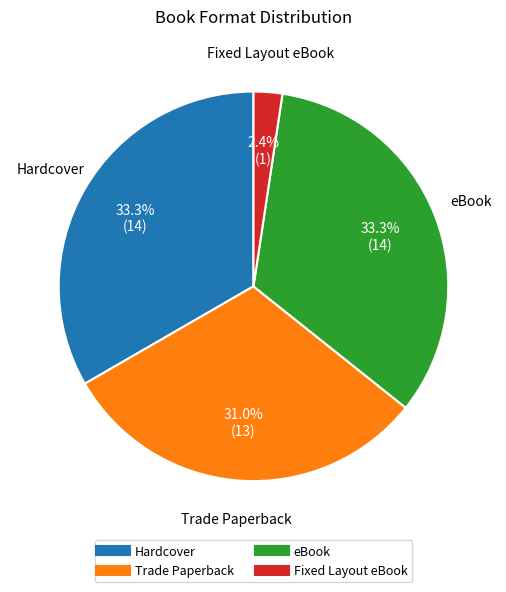

Which category has the smallest portion of the pie?

Fixed Layout eBook